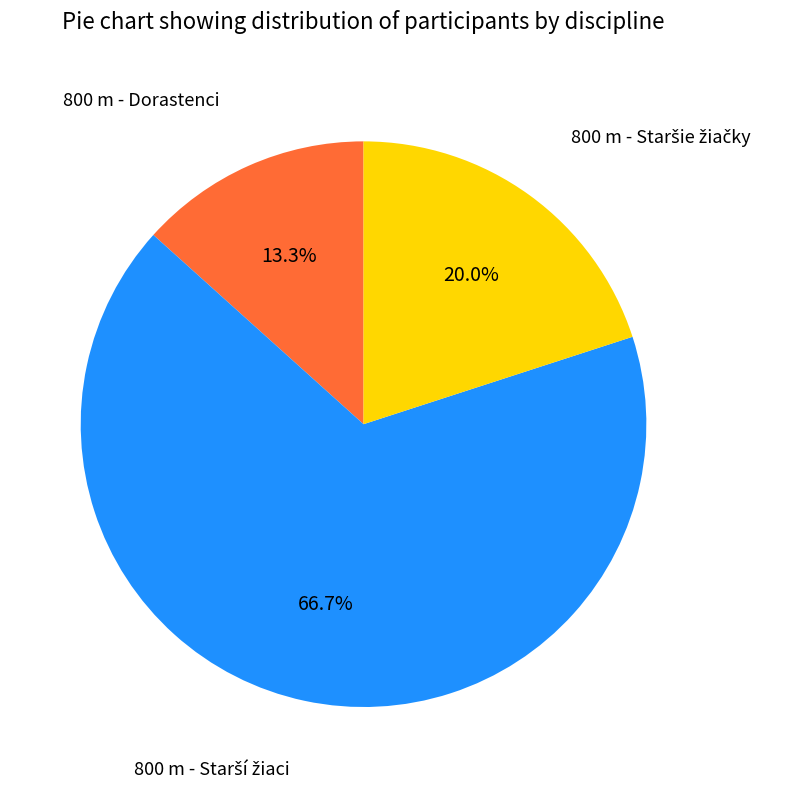

To the nearest percent, what is the difference between the largest and smallest slice percentages?

53%